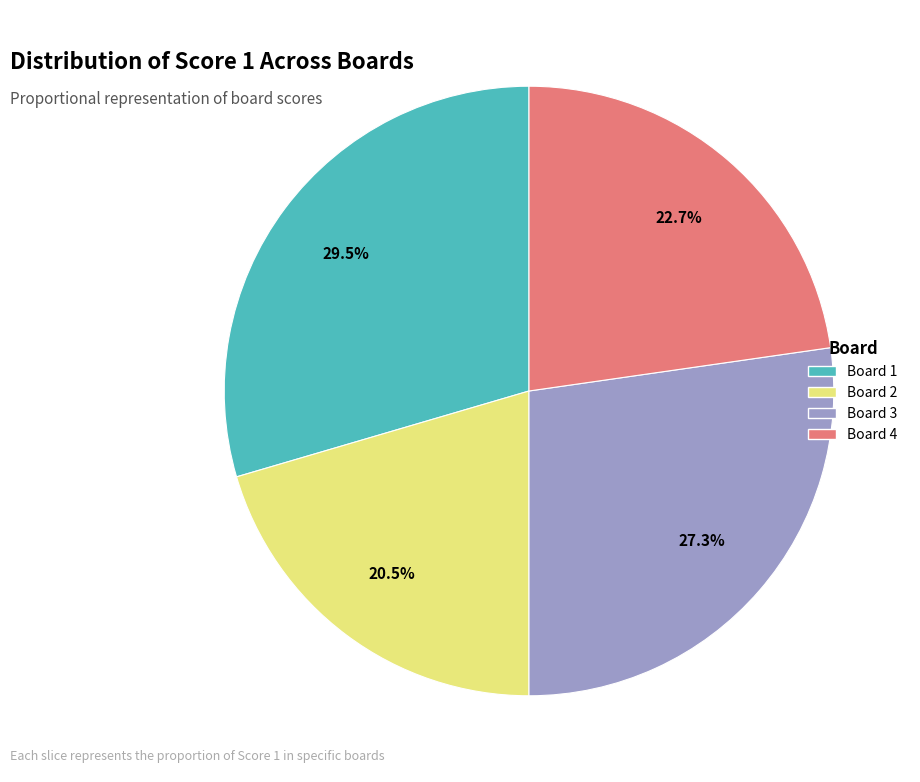

Does any single category account for the majority?

No